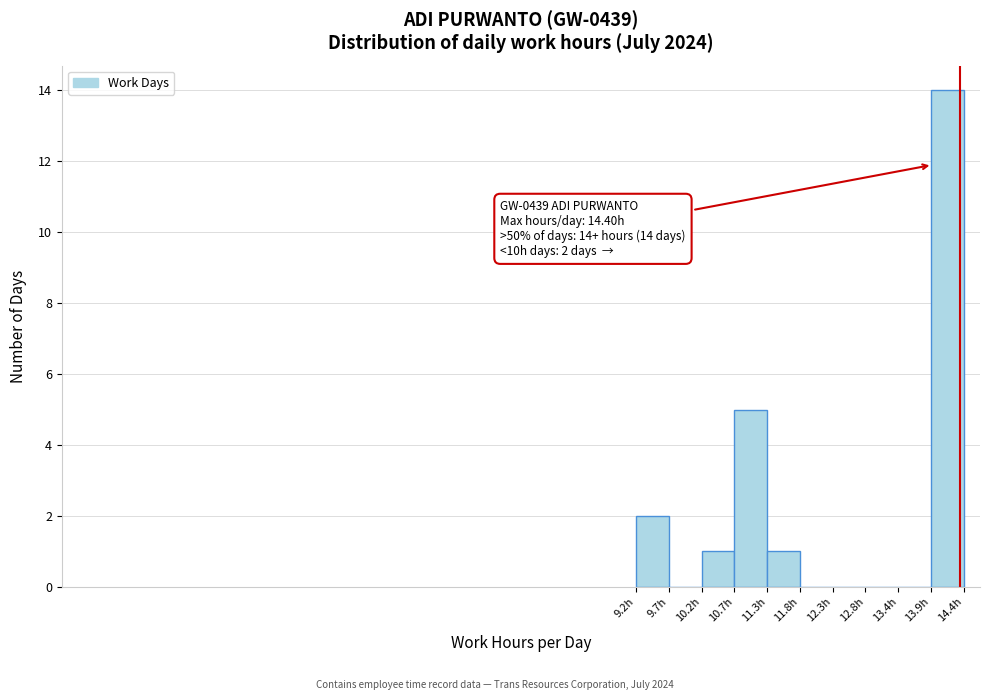

Which range on the x-axis has the tallest bar?

13.9 to 14.4